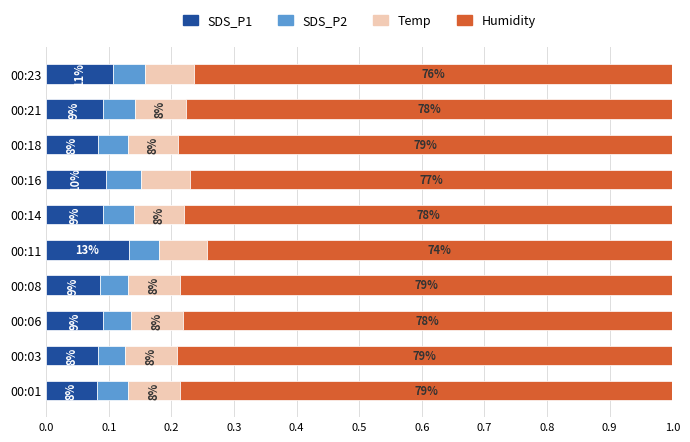

What are all the series names shown in the legend?

SDS_P1, SDS_P2, Temp, Humidity